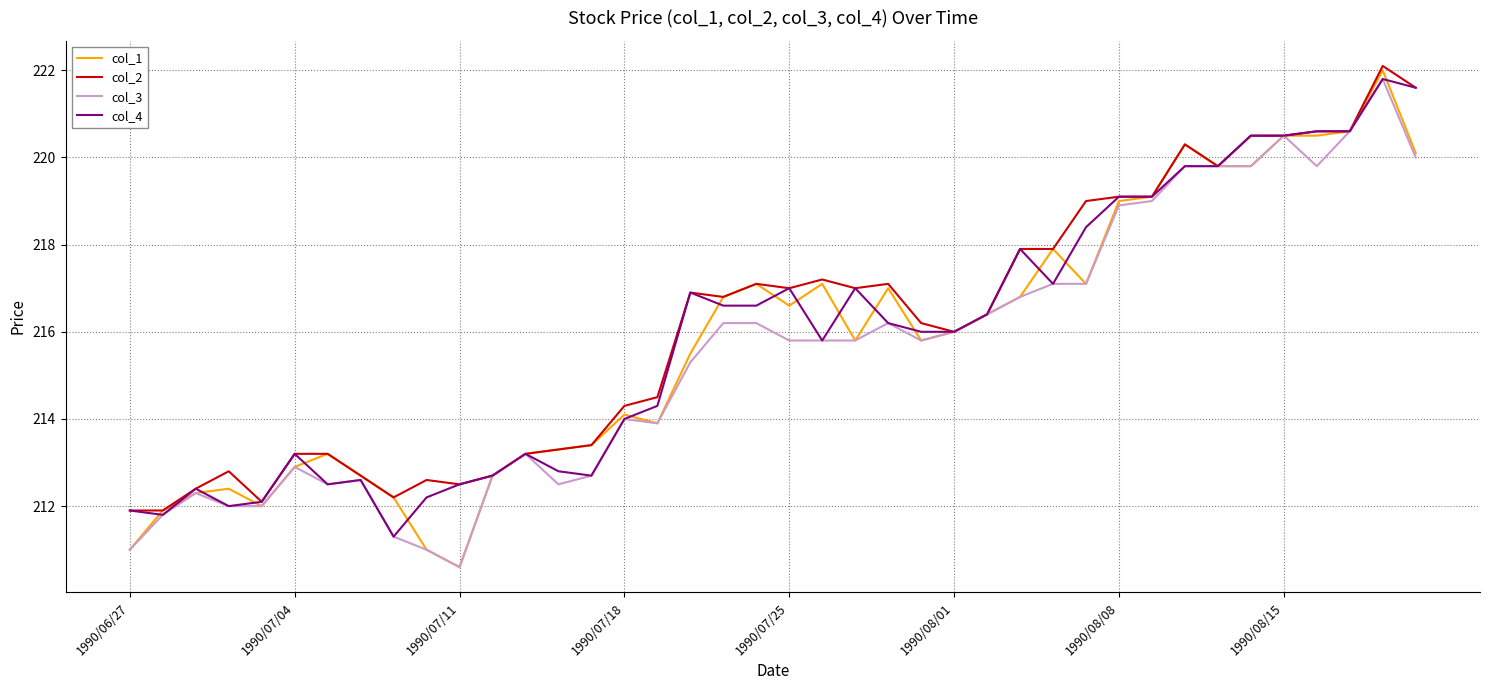

Which series has the largest range (max minus min)?

col_1